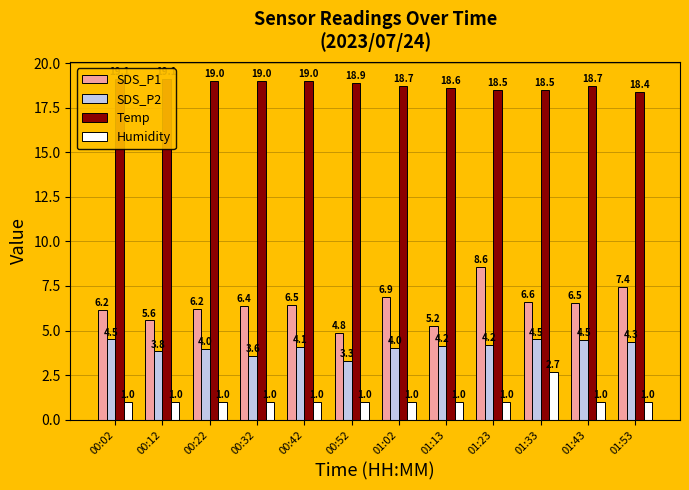

Between 00:02 and 00:12, which series saw the biggest shift?

SDS_P2